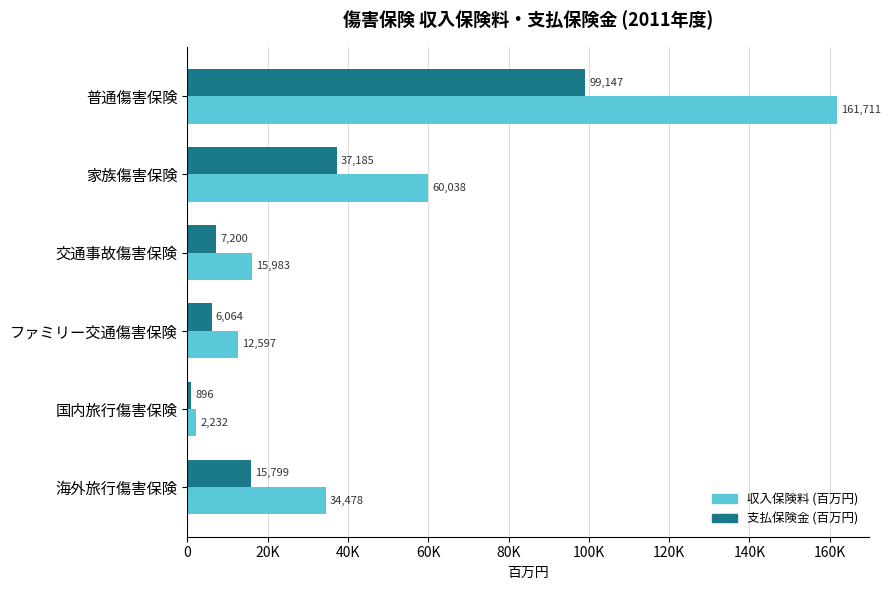

What is the average value of the 収入保険料 (百万円) series?

47840